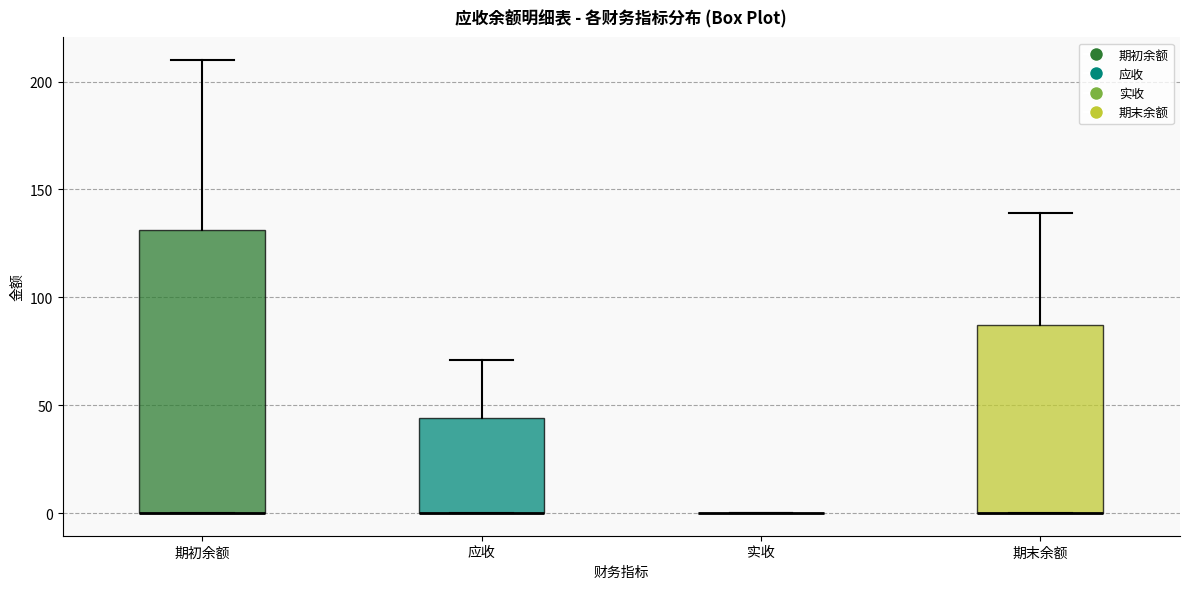

Which box is the tallest, from its lower edge to its upper edge?

期初余额